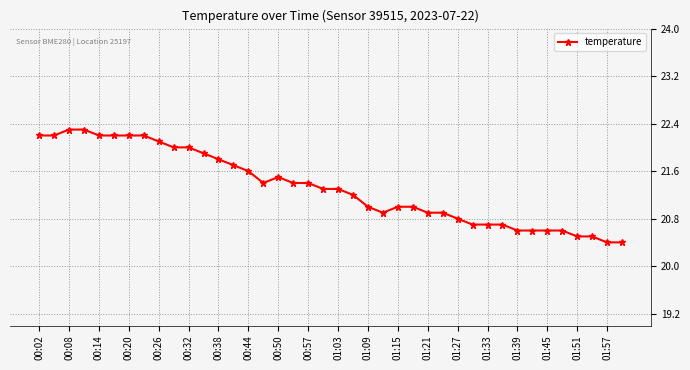

How many data points does each series have?

40